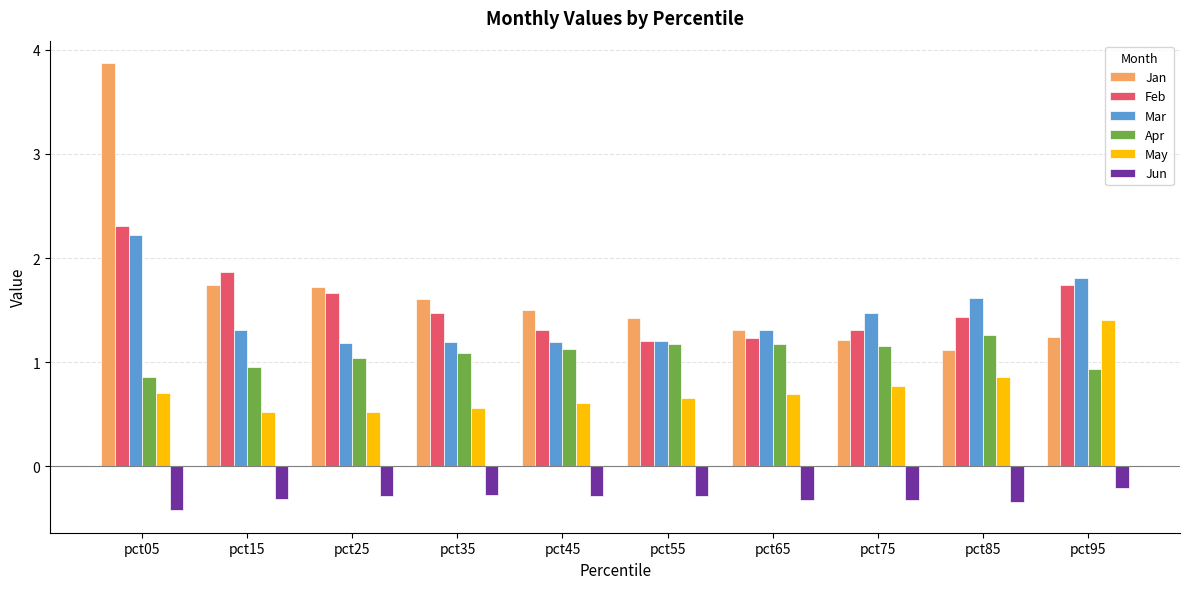

Which series has the largest total across all categories?

Jan